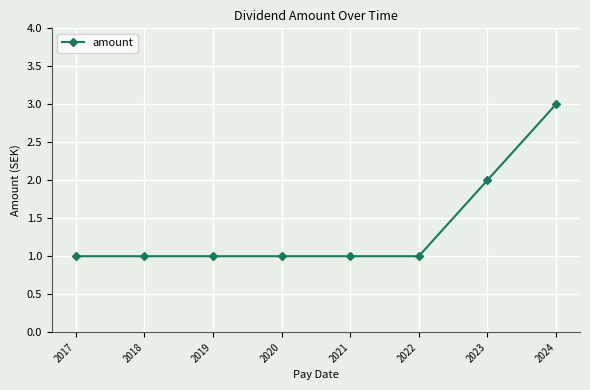

What is the maximum value shown in the chart?

3